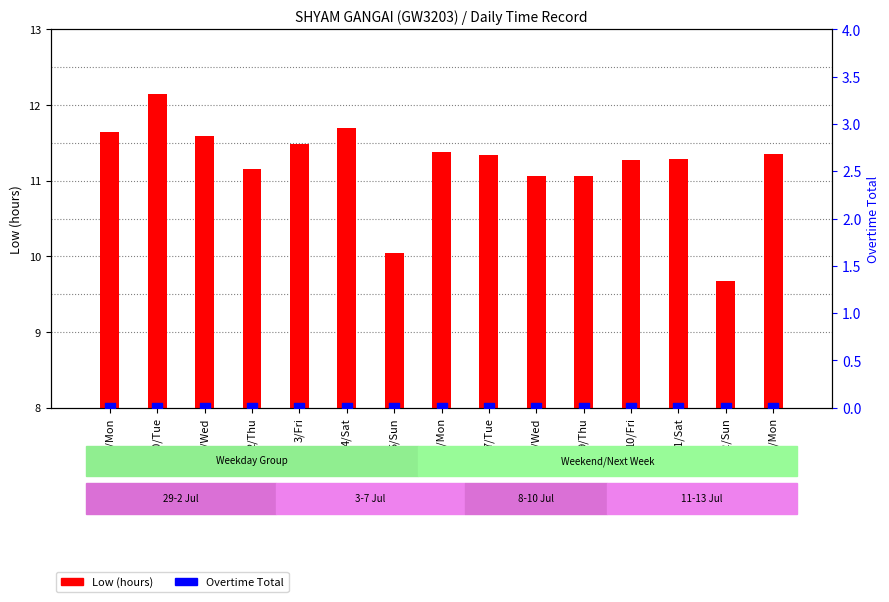

Which series contains the highest Y value?

Low (hours)